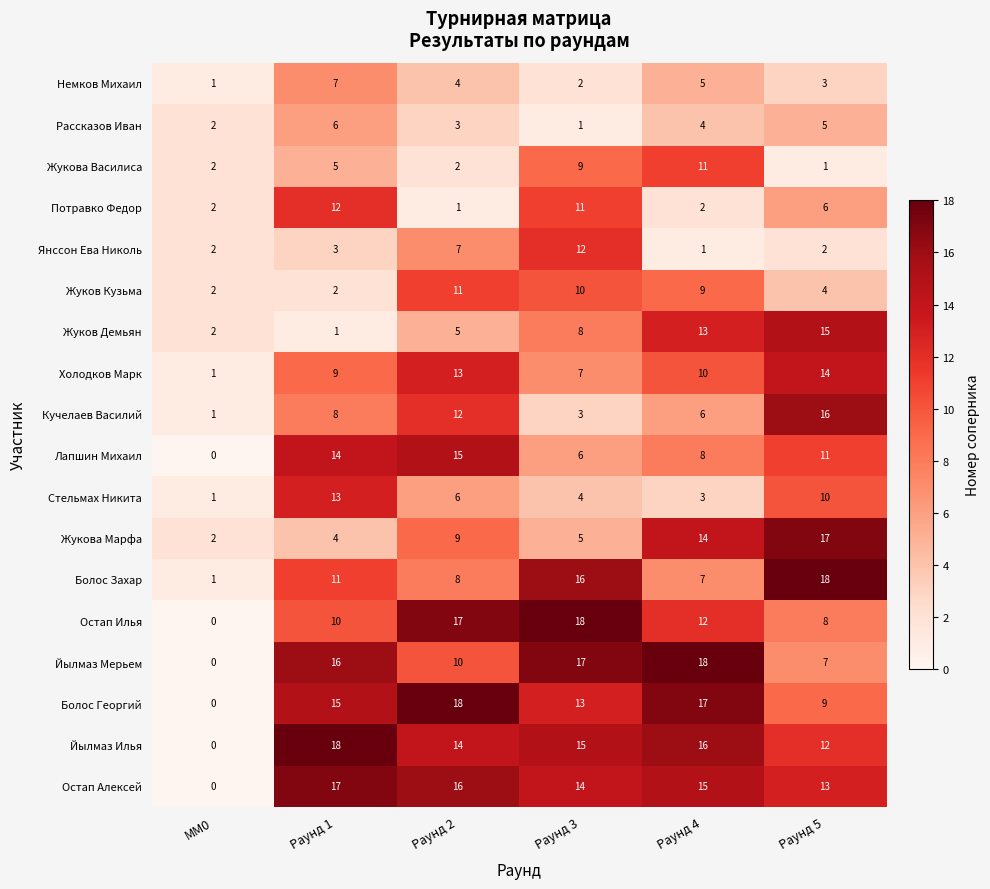

True or false: Лапшин Михаил has a value of 25 at Раунд 2.

False